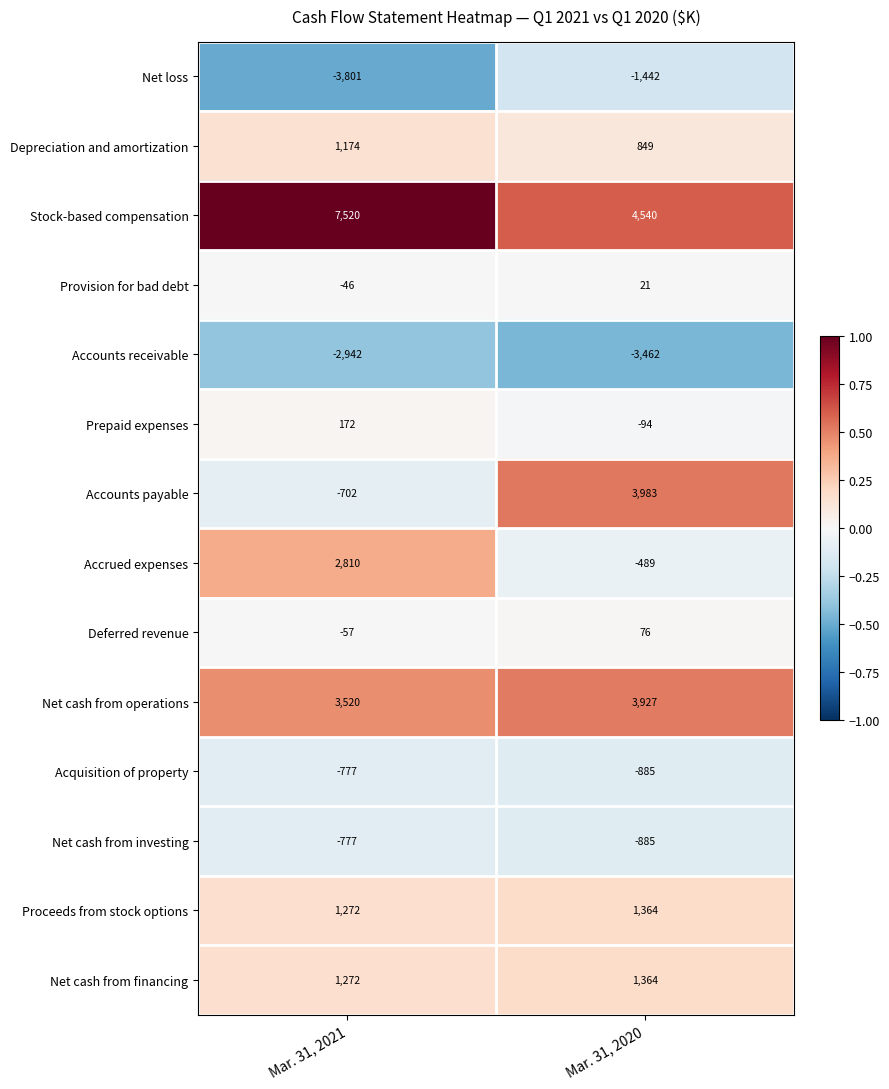

What is the approximate value of Provision for bad debt at Mar. 31, 2021?

-46